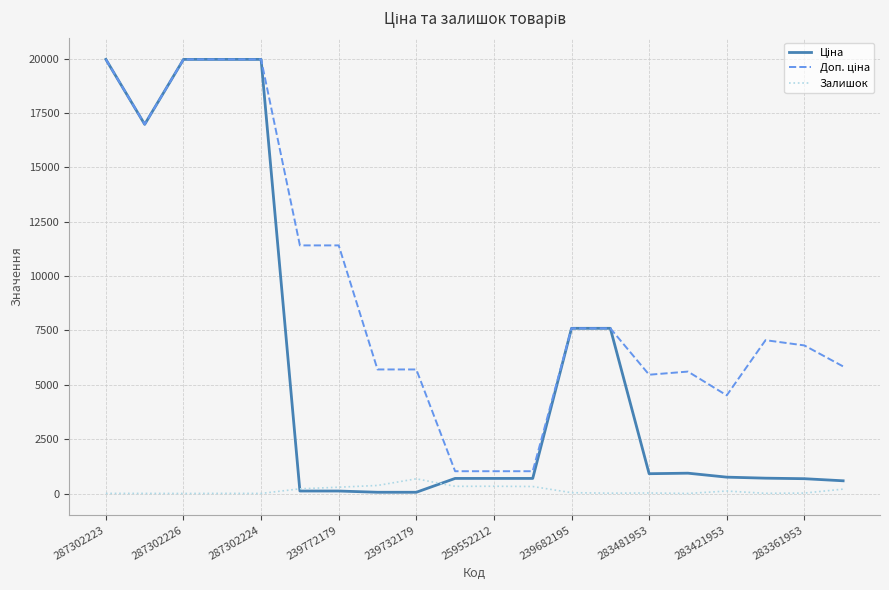

At which category is the sum across all series the highest?

287302223